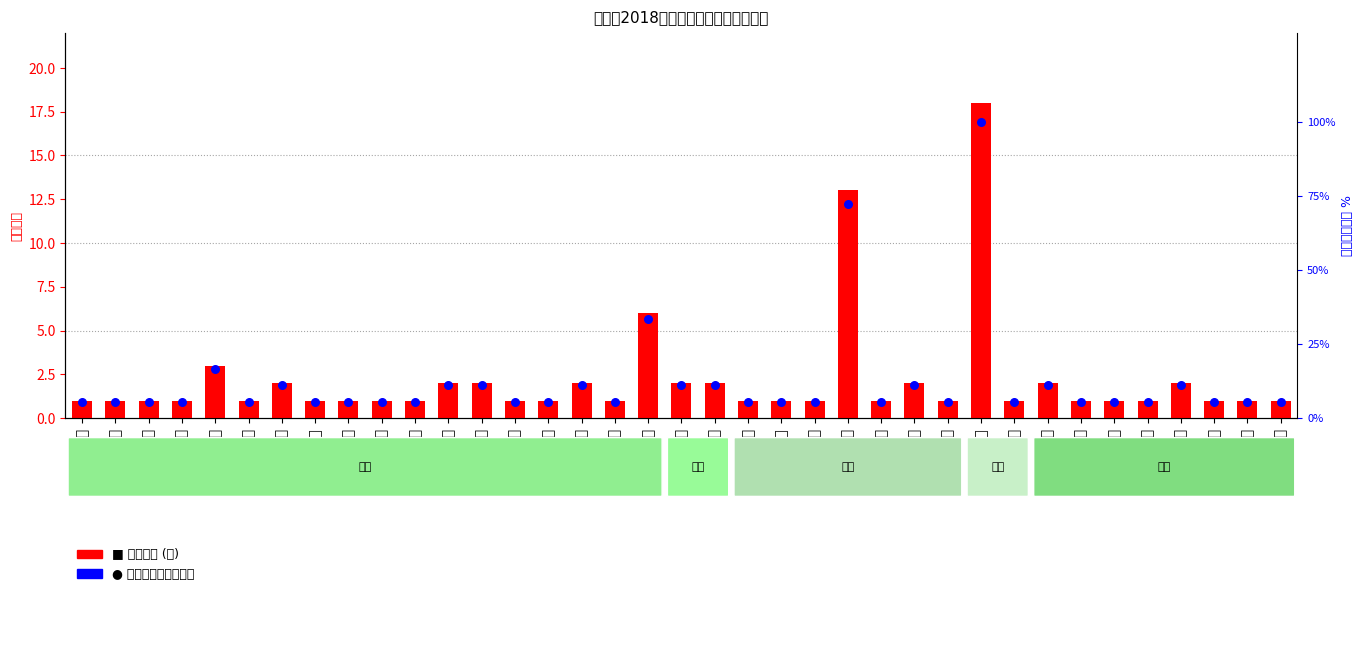

Which series has the largest total across all categories?

补贴金额占比